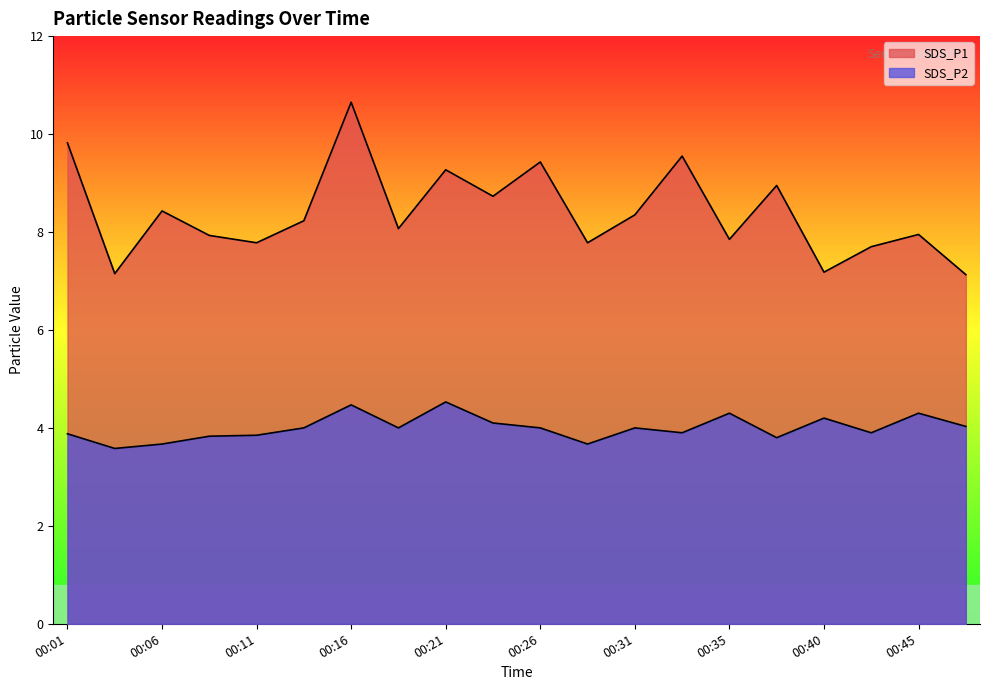

Where does the SDS_P1 series first go above 8?

00:01